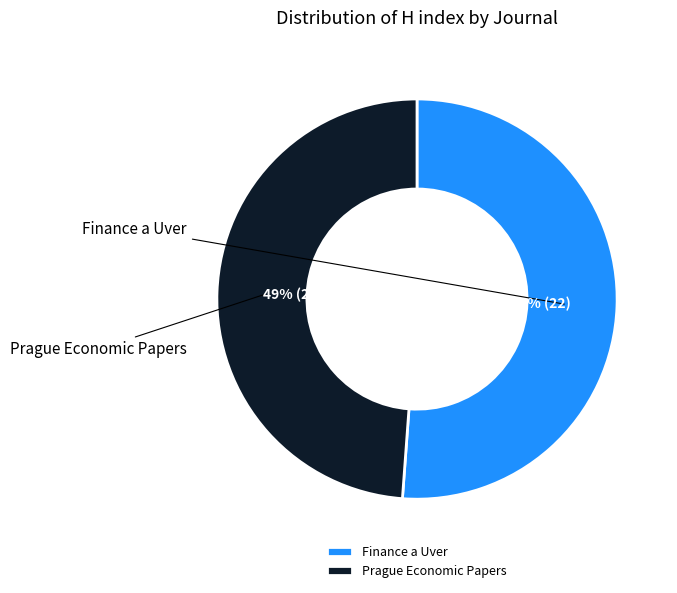

Rank the categories by value from lowest to highest.

Prague Economic Papers, Finance a Uver - Czech Journal of Economics and Finance